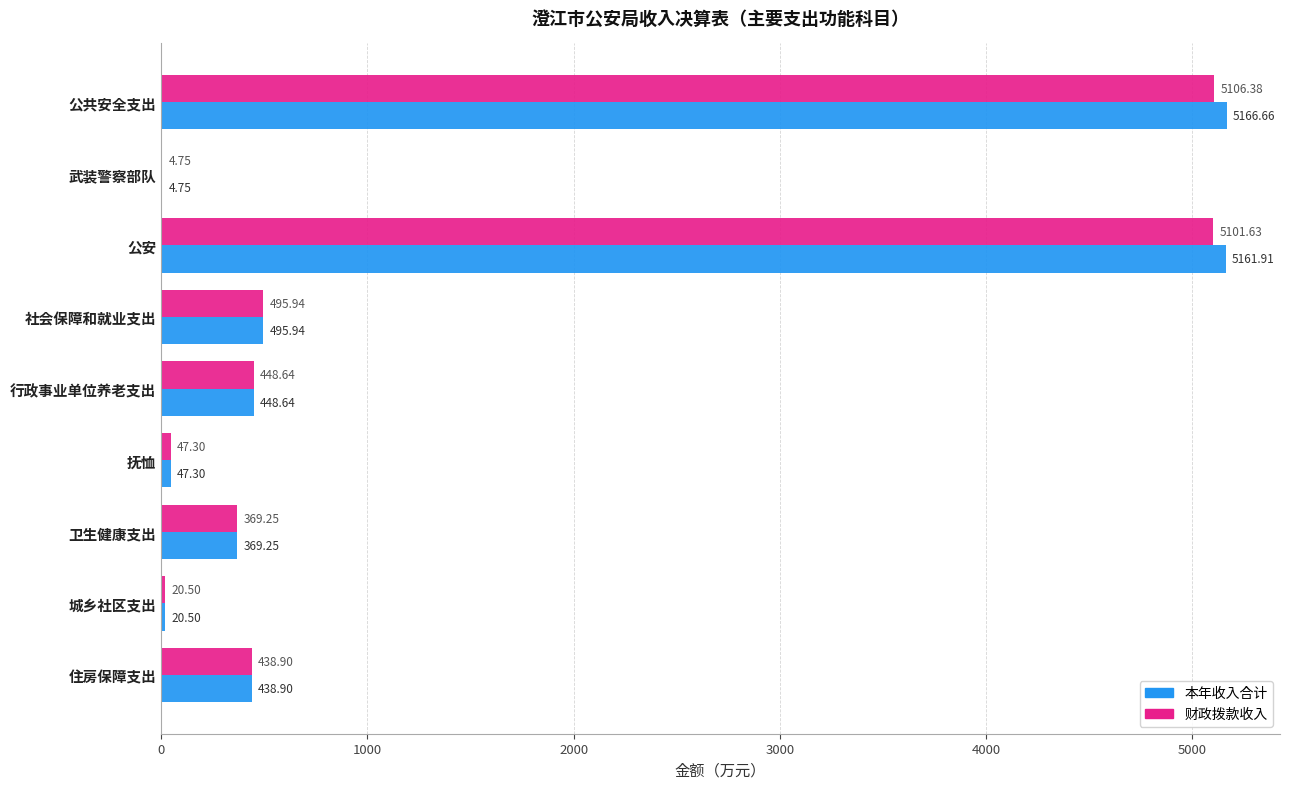

Which label corresponds to the largest value in the chart?

公共安全支出